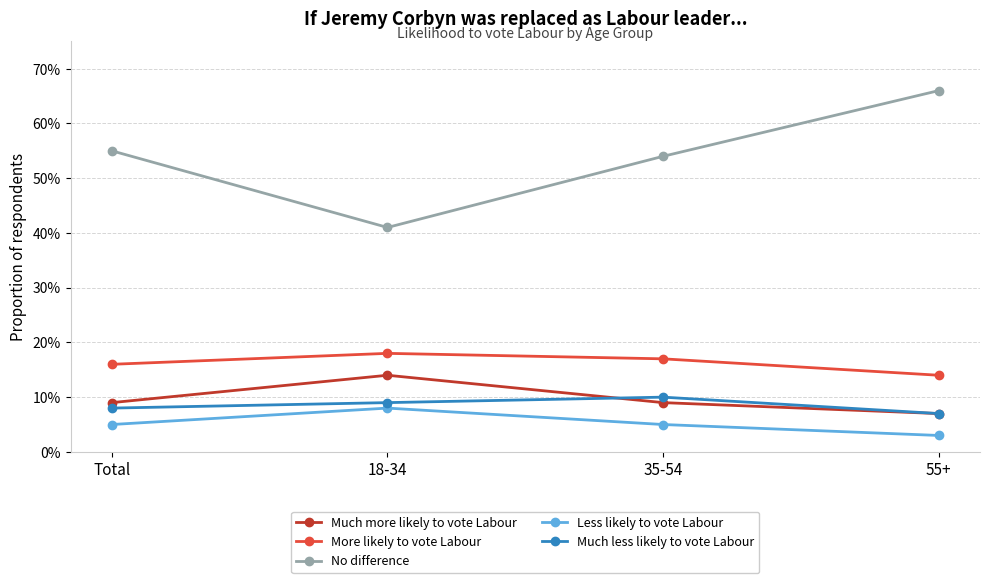

What are all the series names shown in the legend?

Much more likely to vote Labour, More likely to vote Labour, No difference, Less likely to vote Labour, Much less likely to vote Labour